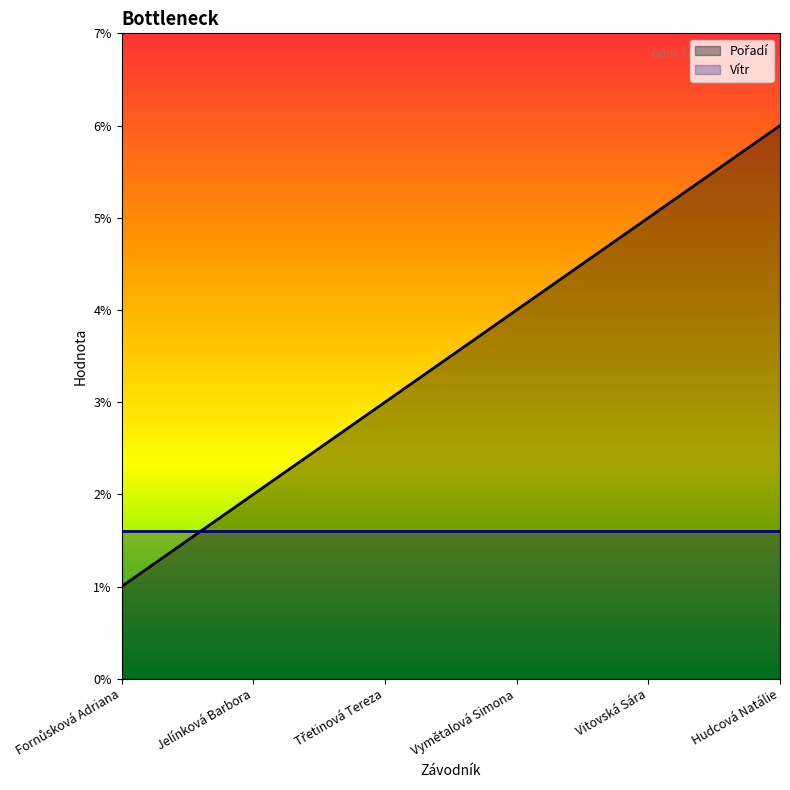

At which label does the data first exceed 4?

Vitovská Sára